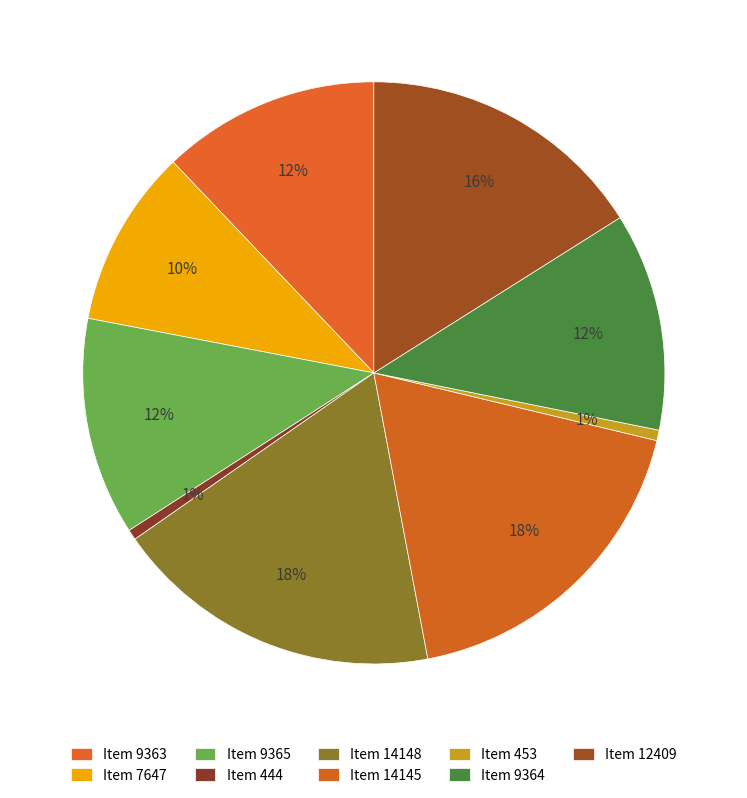

To the nearest percent, what percentage of the pie is Item 7647?

10%